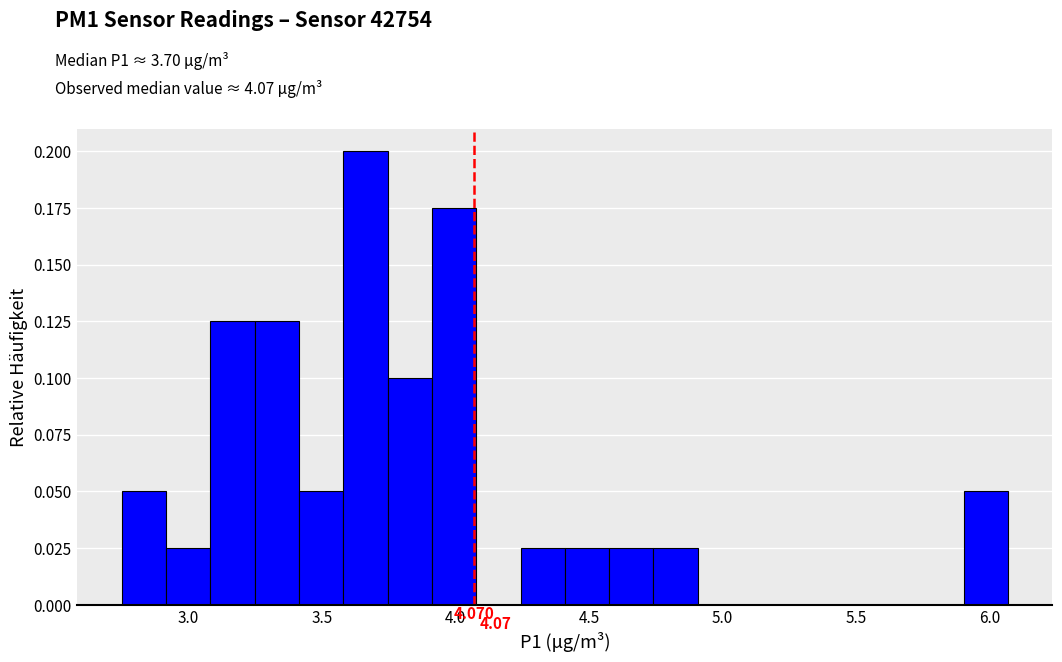

Read against the x-axis, roughly where is the centre of the tallest bar?

3.65